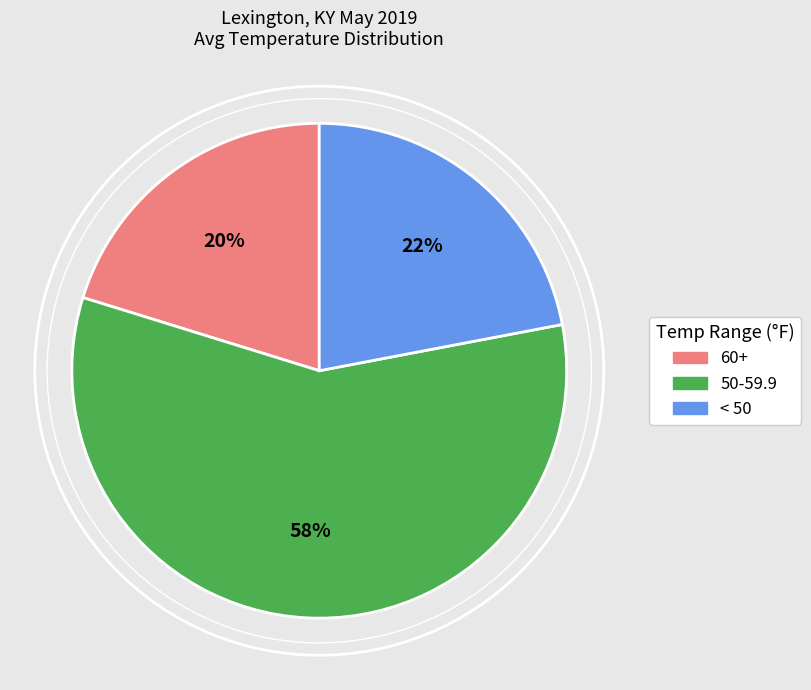

To the nearest percent, what portion does < 50 represent?

22%